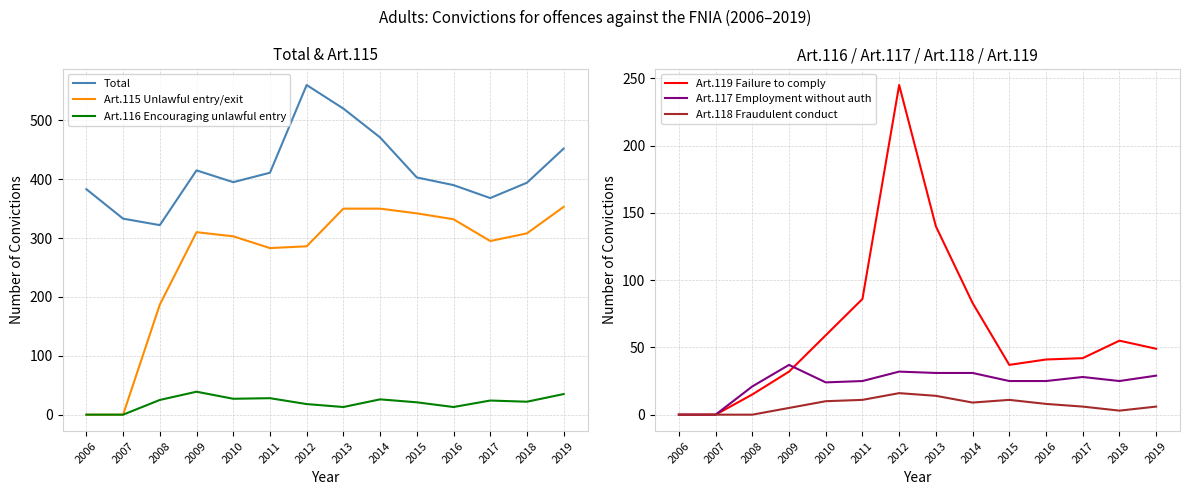

What is the value of the Art.119 Failure to comply point at the 12th from the left?

42